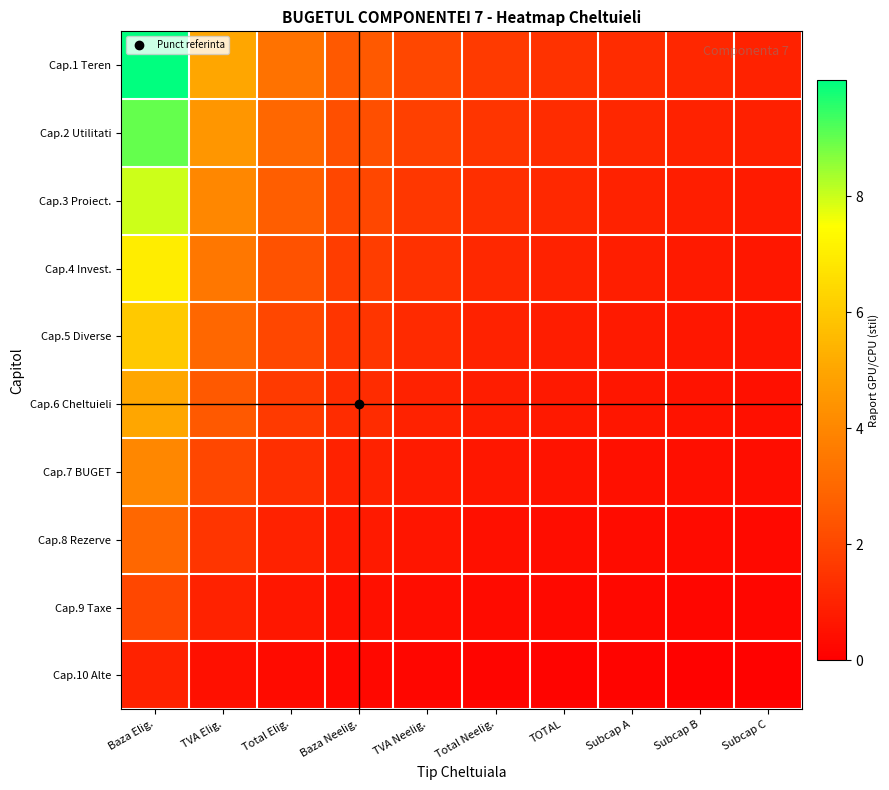

Which series has the widest spread of values?

Cap.1 Teren